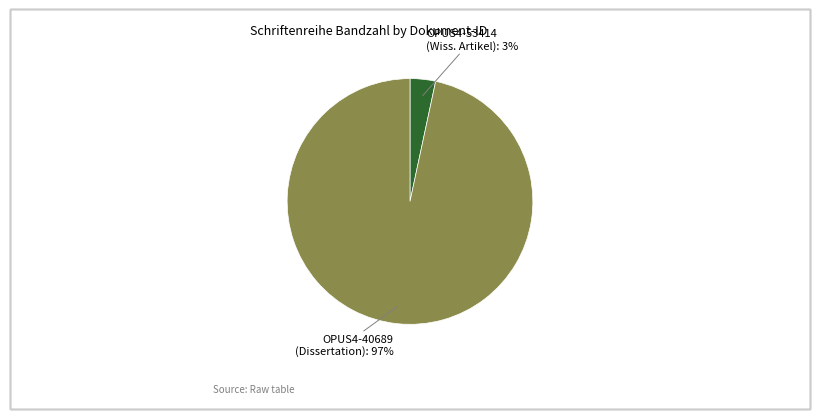

How many segments does this pie chart have?

2